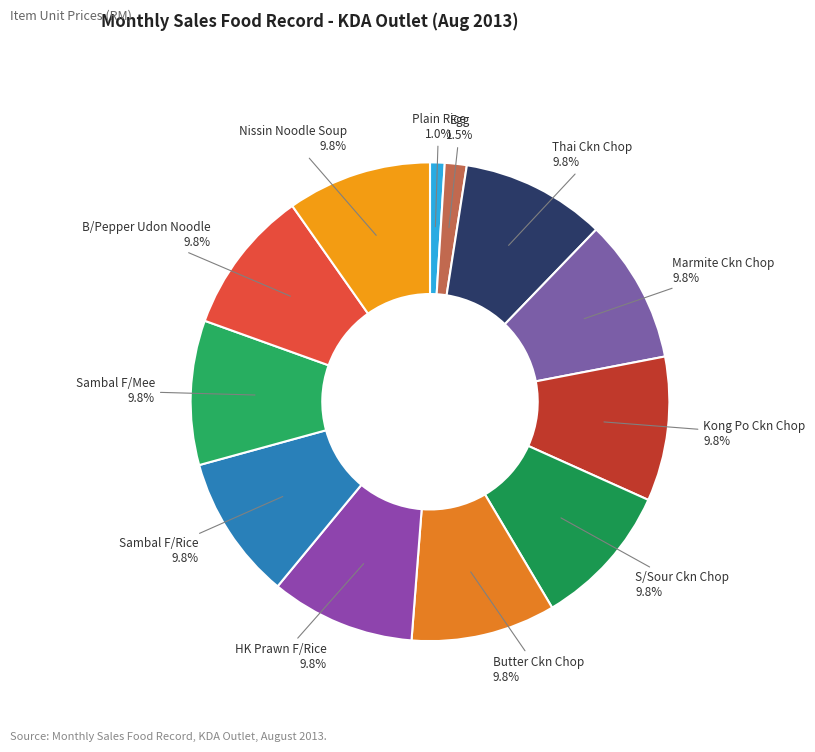

How many slices are in this pie chart?

12